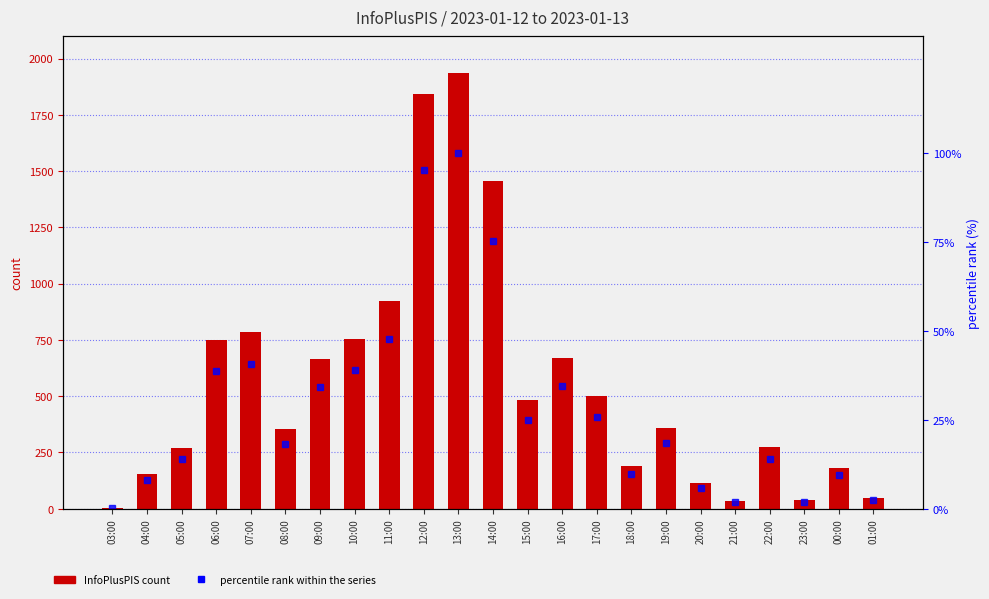

What is the highest value of the InfoPlusPIS series?

1934.0